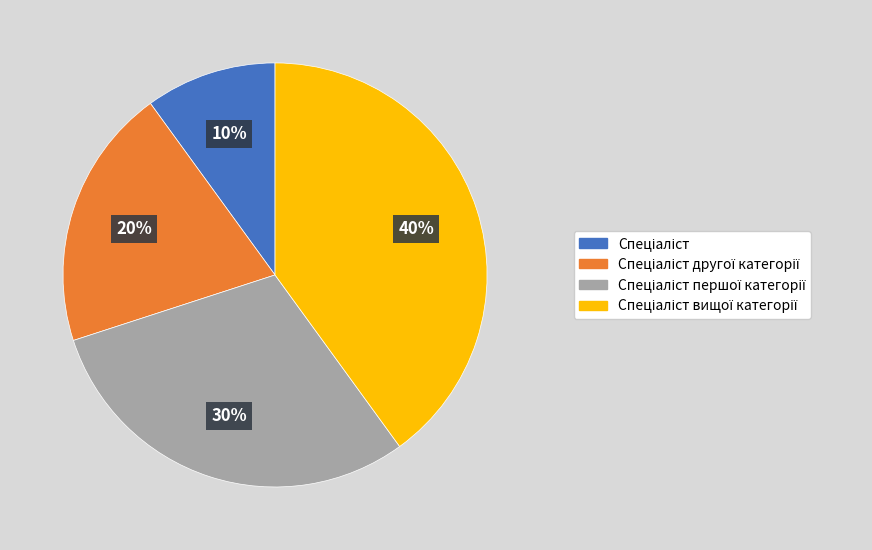

To the nearest percent, what is the difference between the largest and smallest slice percentages?

30%